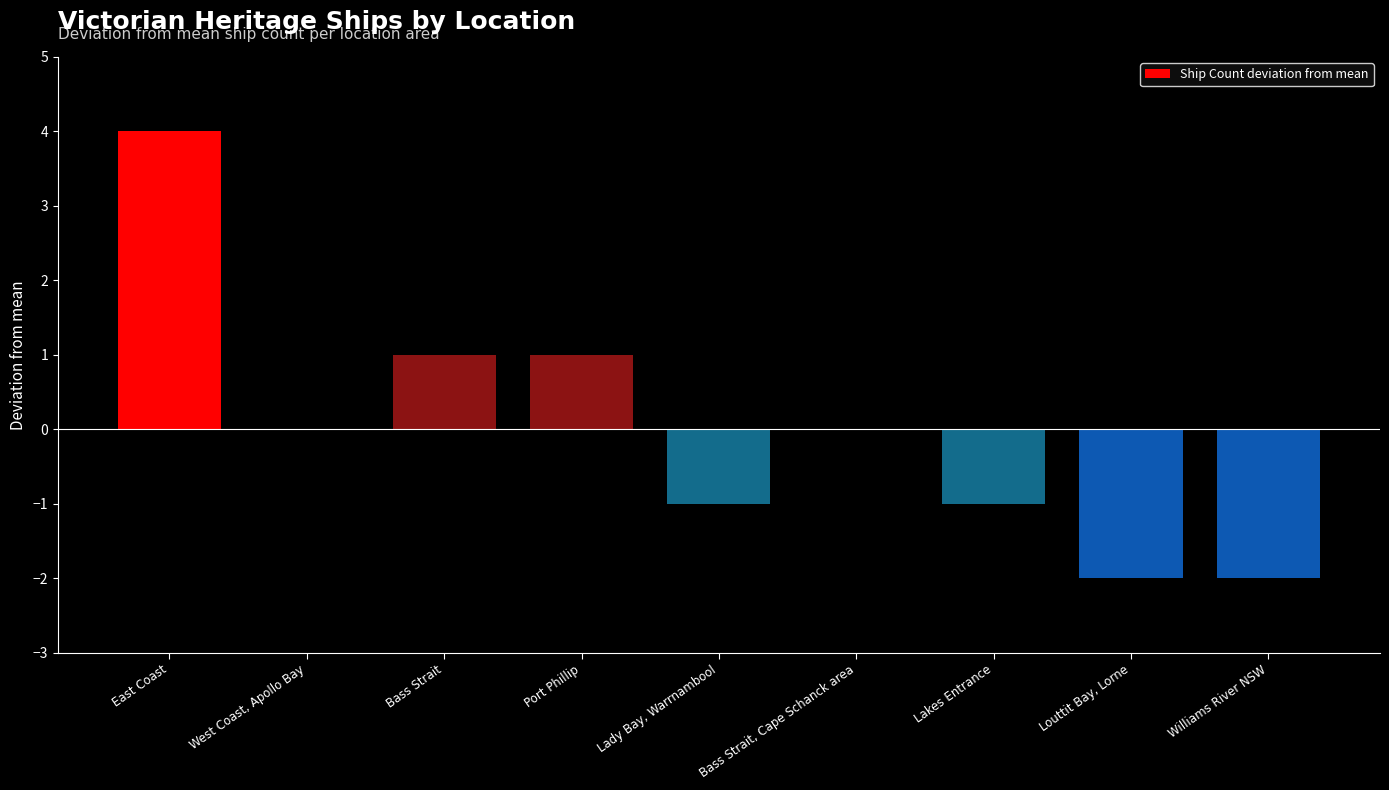

True or false: the data shows 0 at Lady Bay, Warrnambool.

False